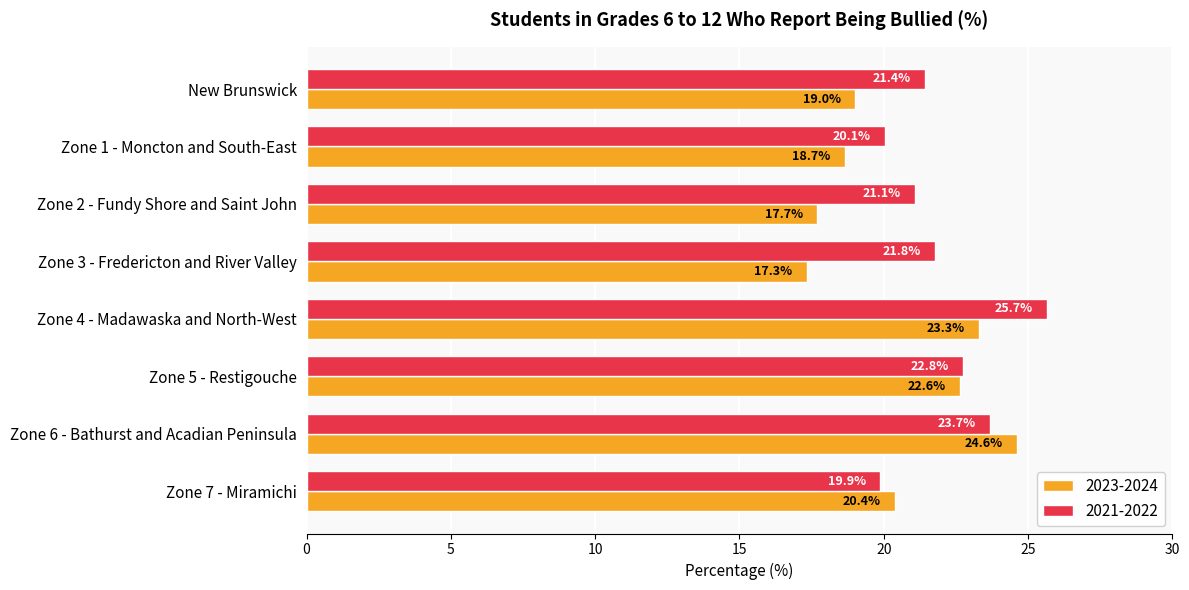

Which series has the widest spread of values?

2023-2024